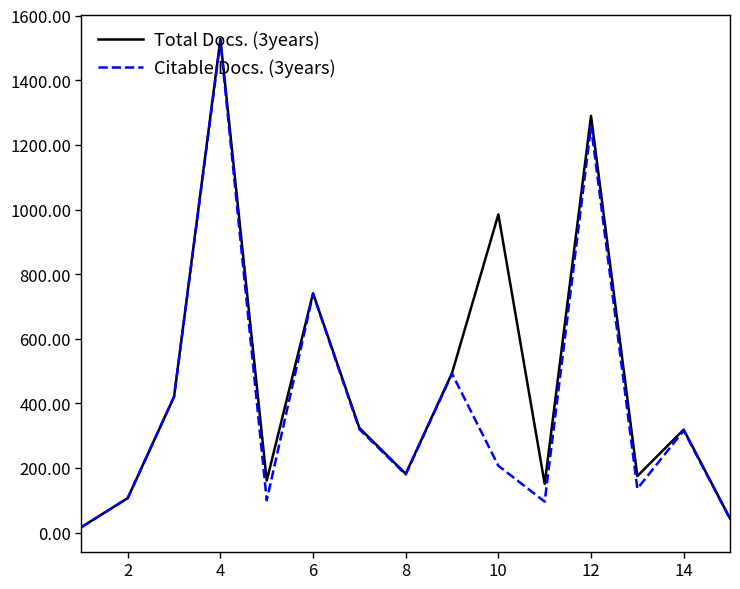

True or false: Total Docs. (3years) has more than 1 points higher than both neighbors.

True